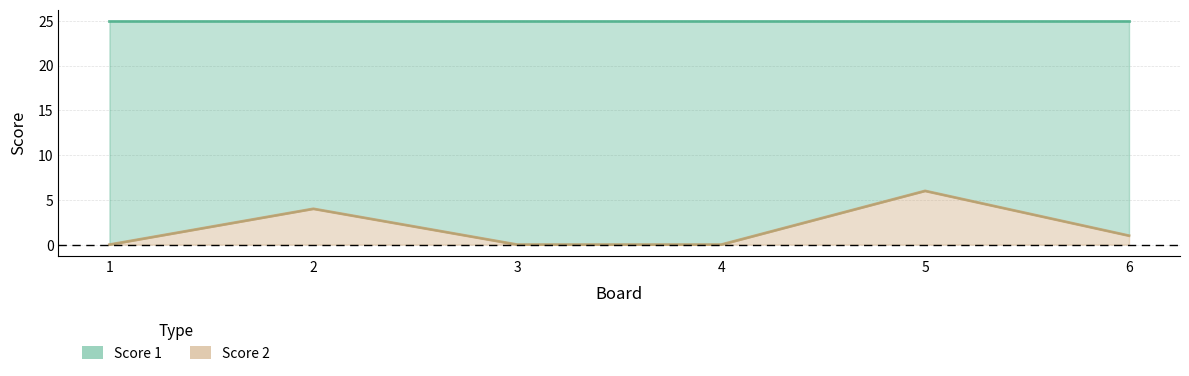

How many lines are shown in the chart?

1